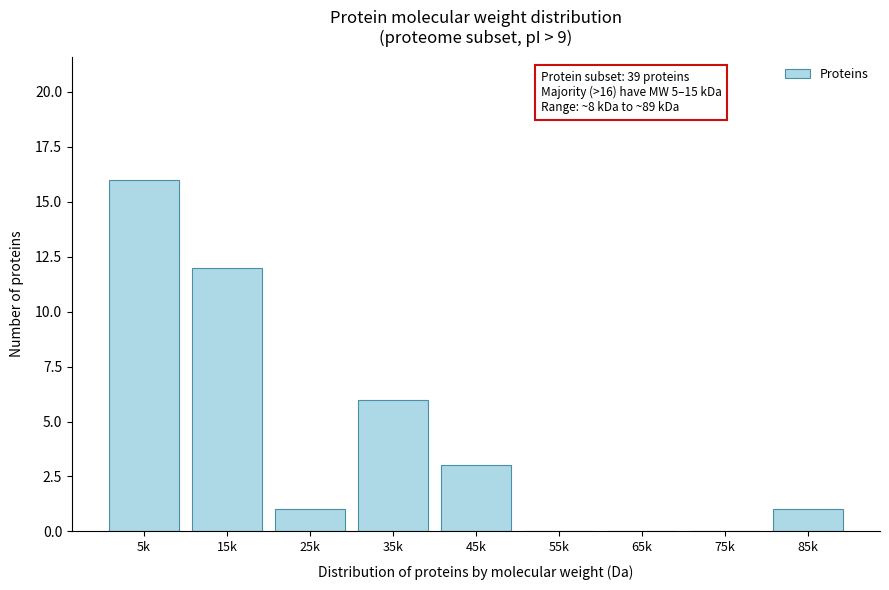

Reading right to left, extract all data points from this chart.

85k=1	75k=0	65k=0	55k=0	45k=3	35k=6	25k=1	15k=12	5k=16